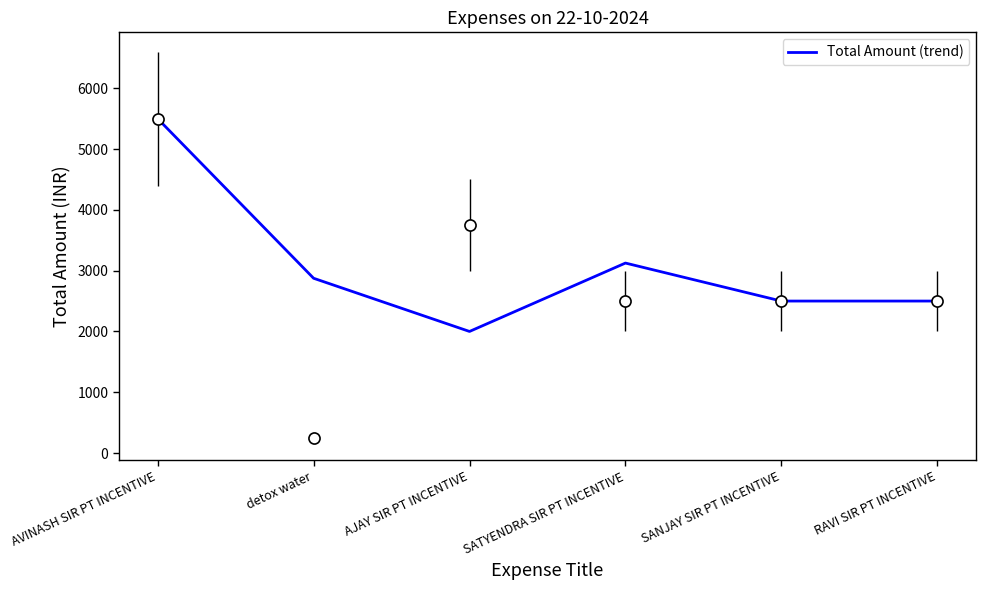

What is the maximum value shown in the chart?

5500